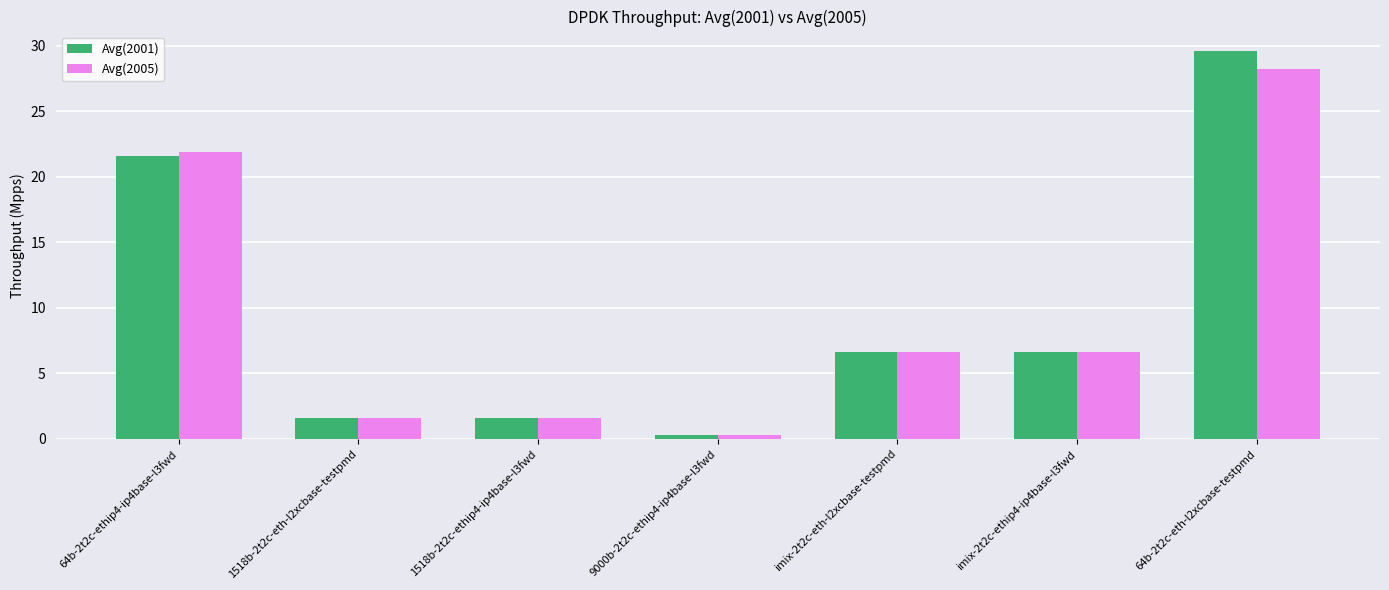

At how many categories does at least one series exceed 4?

4